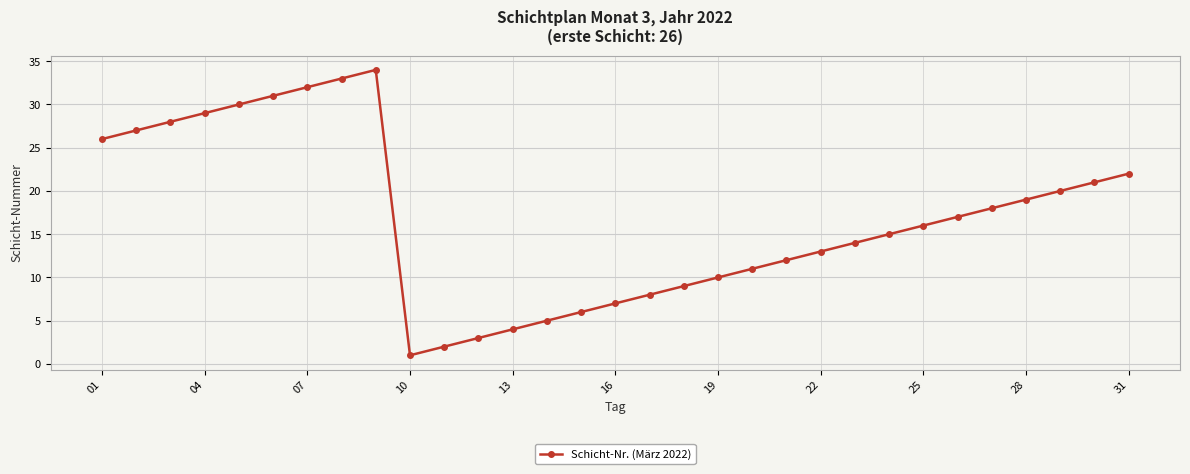

What is the greatest value displayed?

34